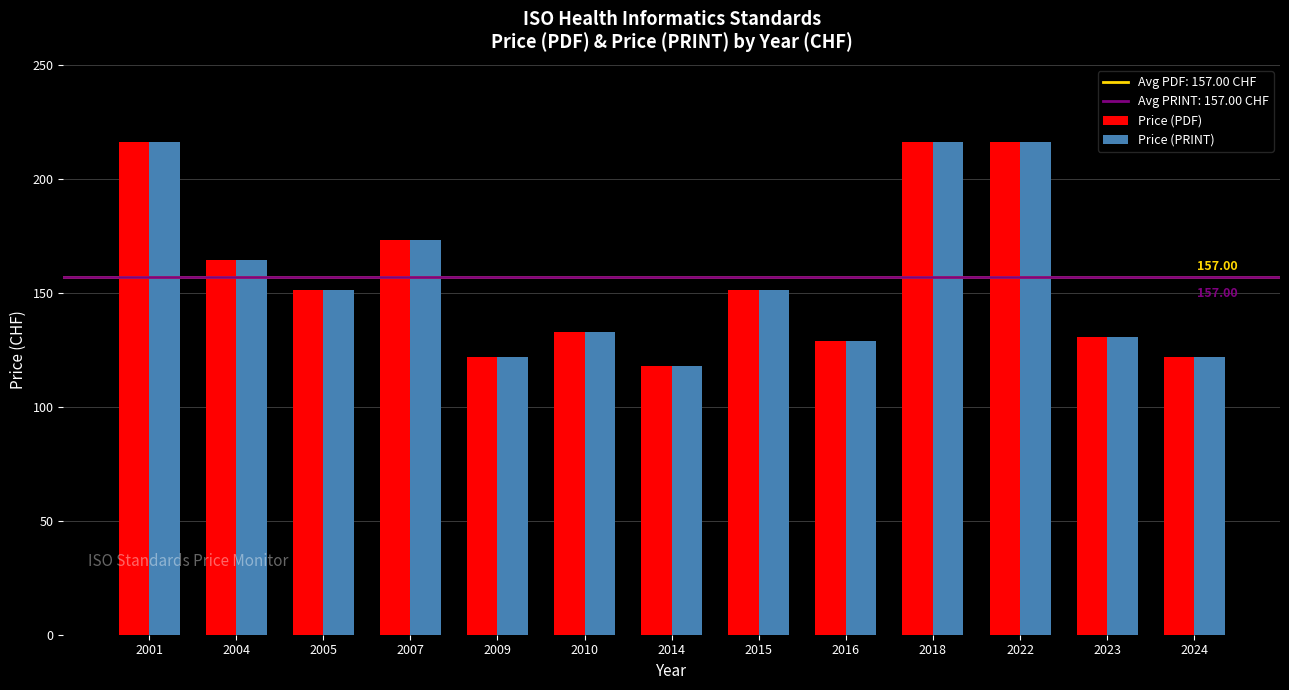

Is the value of Price (PRINT) at 2014 greater than the value of Price (PDF) at 2007?

No